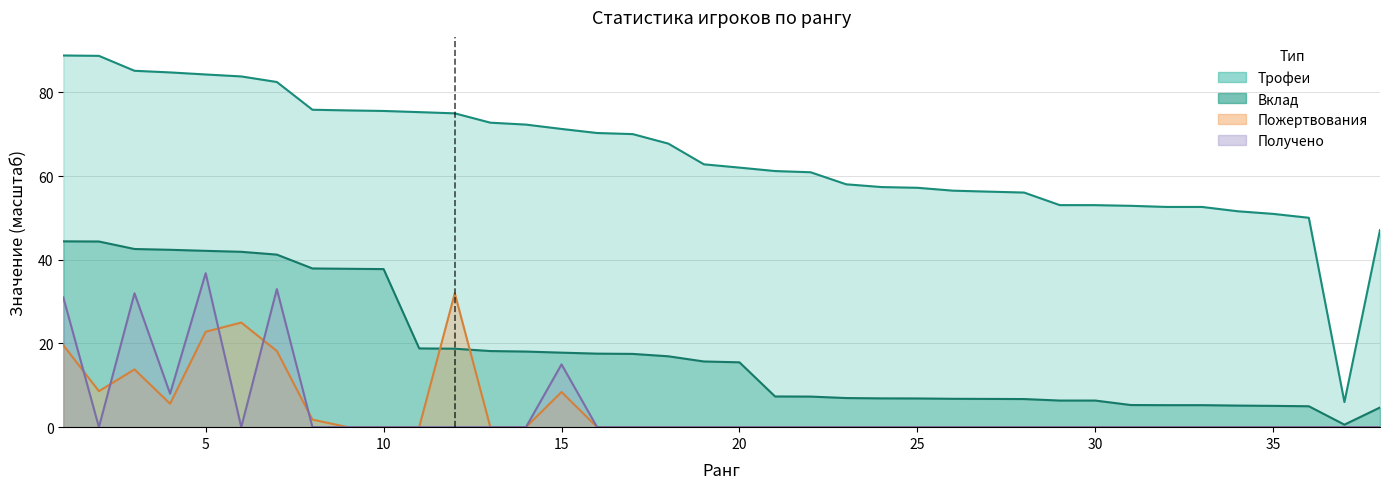

What is the value of the Трофеи point at the 13th from the left?

72.8